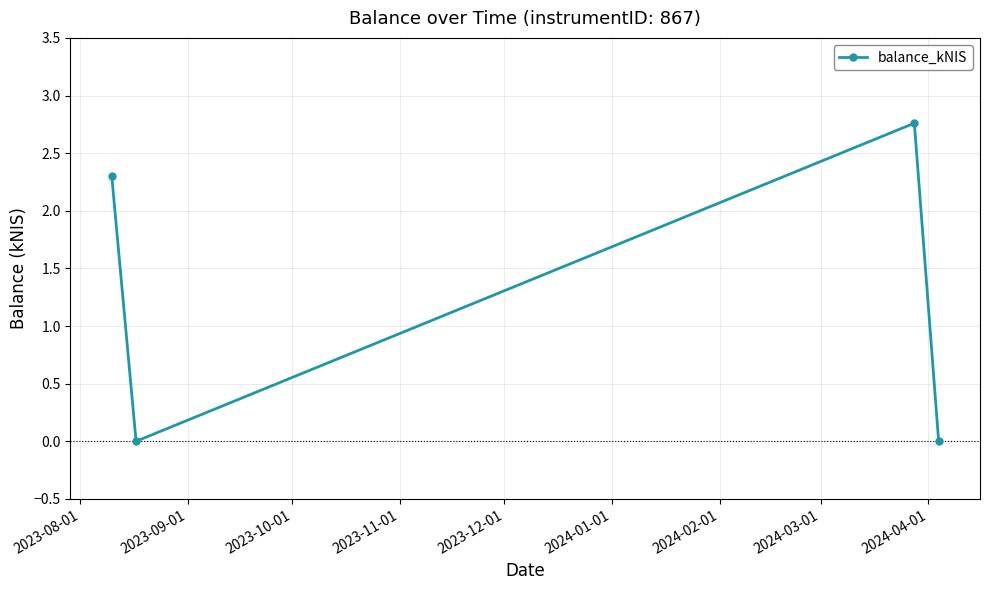

How many lines are shown in the chart?

1